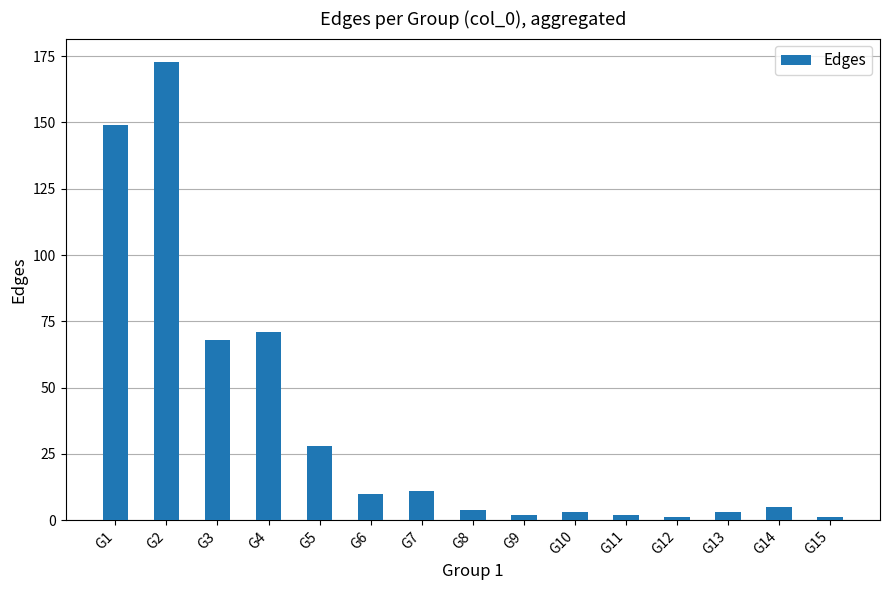

Is it true that the value at G3 is 21?

False